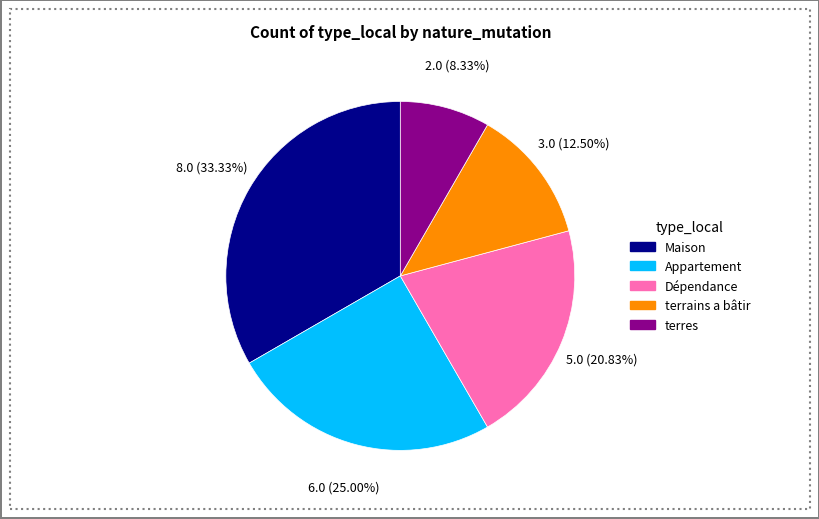

Which category has the smallest portion of the pie?

terres